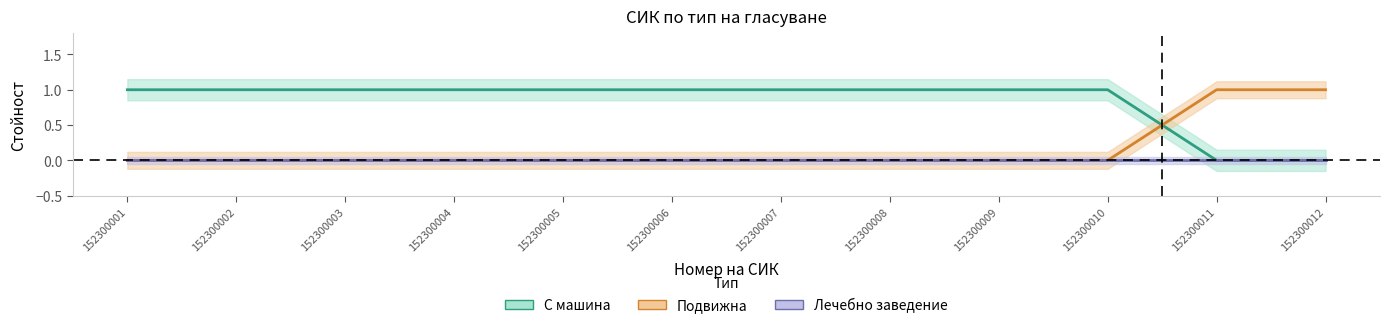

What is the highest value of the С машина series?

1